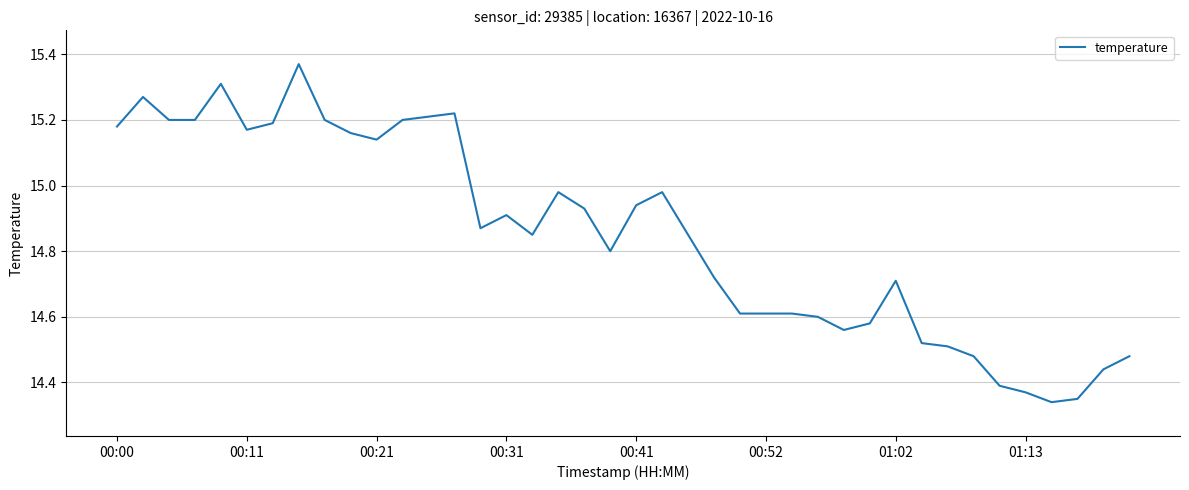

Does the chart have visible grid lines?

Yes